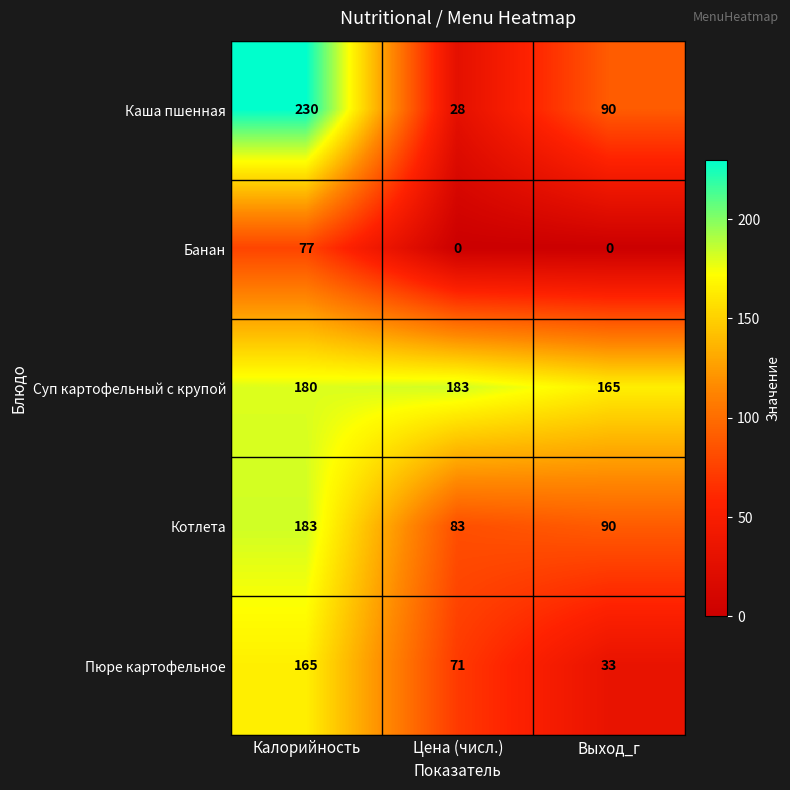

Reading right to left, list all the values displayed in this chart.

Каша пшенная: Выход_г=90	Цена (числ.)=28	Калорийность=230
Банан: Выход_г=0	Цена (числ.)=0	Калорийность=77
Суп картофельный с крупой: Выход_г=165	Цена (числ.)=183	Калорийность=180
Котлета: Выход_г=90	Цена (числ.)=83	Калорийность=183
Пюре картофельное: Выход_г=33	Цена (числ.)=71	Калорийность=165